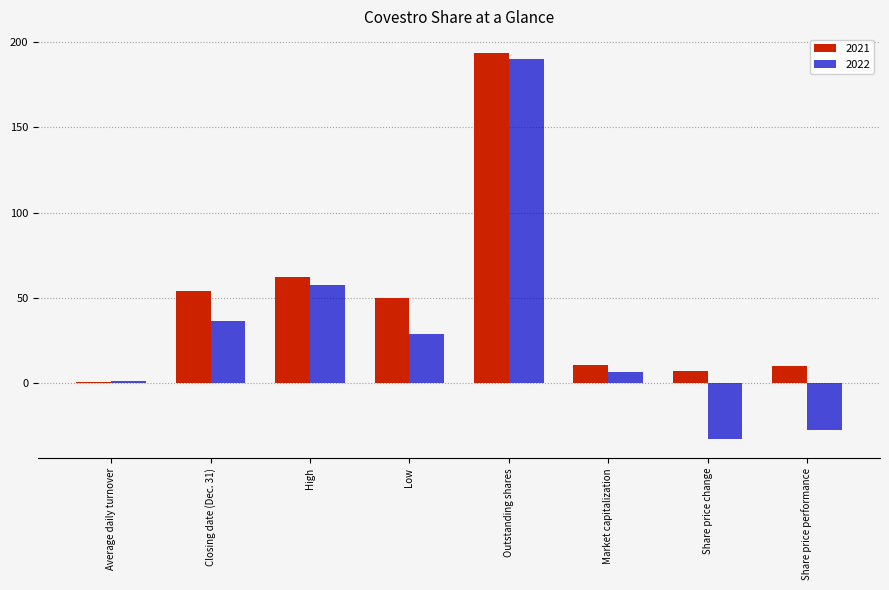

Which category has the lowest value across all series?

Share price change